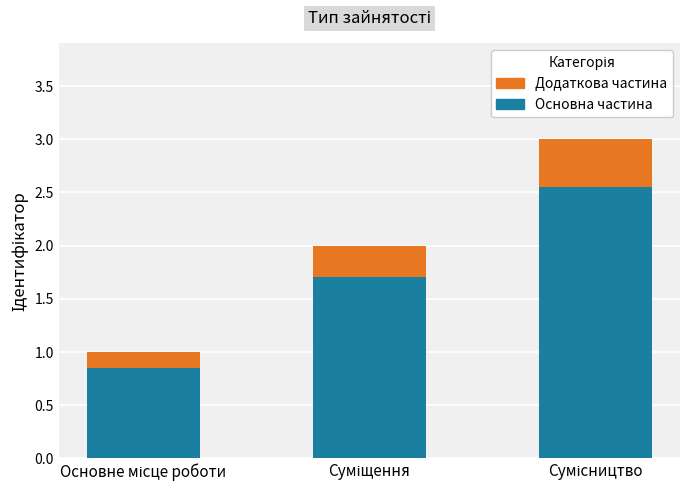

How many categories are shown in the chart?

3